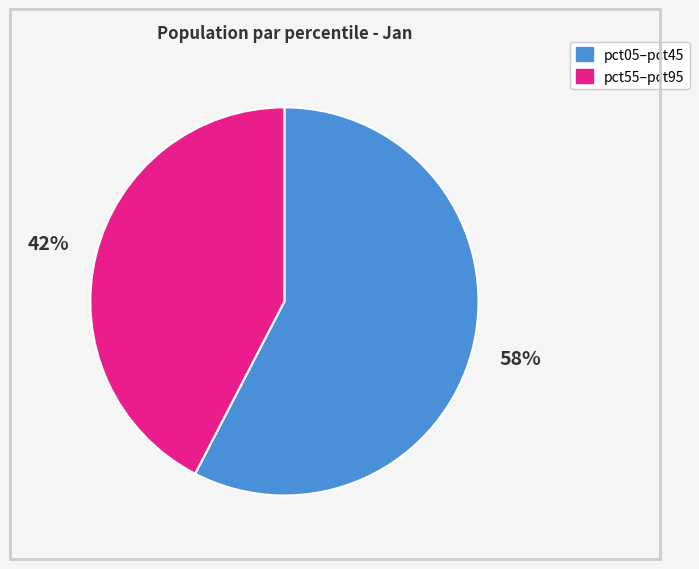

To the nearest percent, what is the average slice percentage?

50%